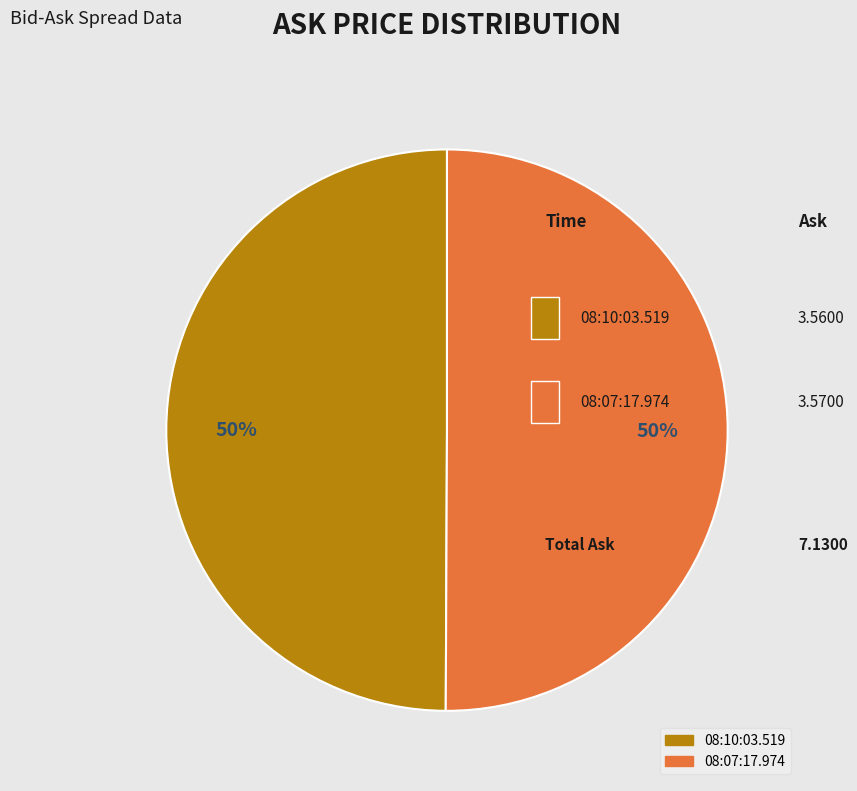

Count the number of slices in the pie.

2